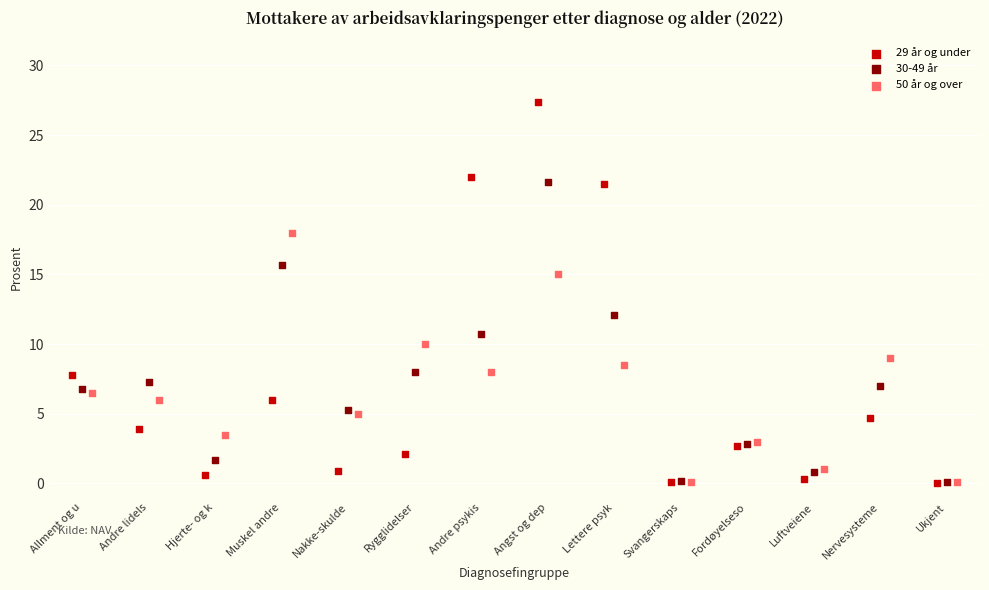

Which series has the widest spread of Y values?

29 år og under